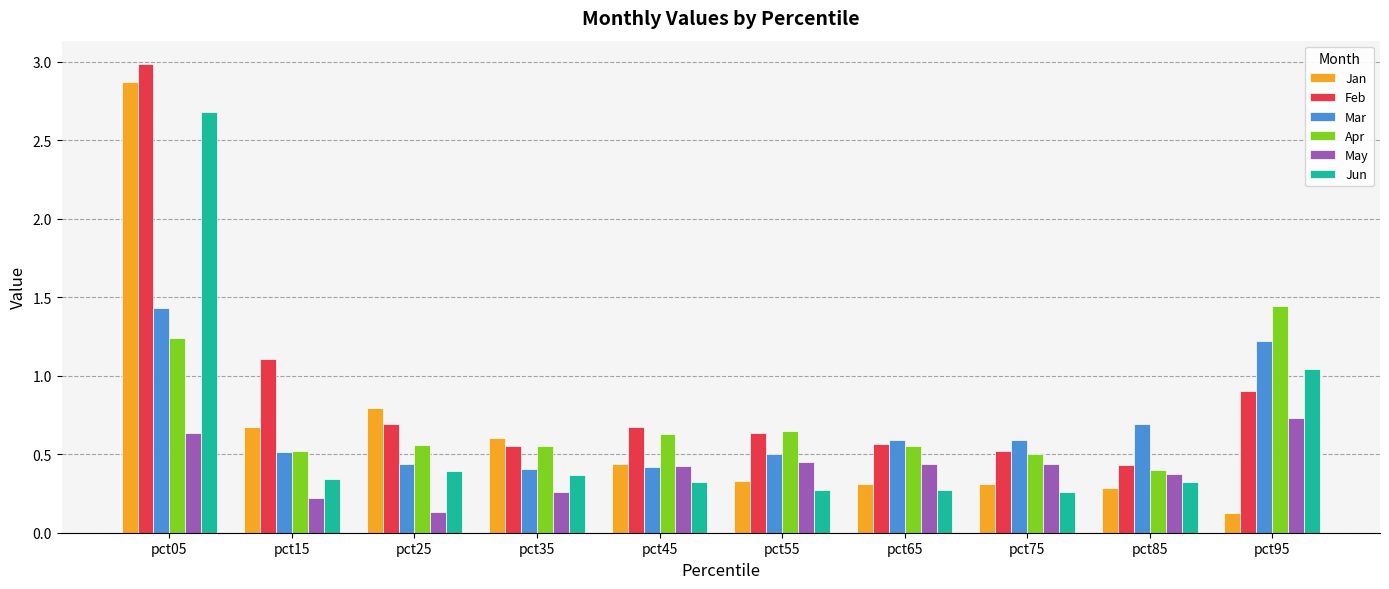

What is the sum of the Apr values at pct25 and pct95?

2.0